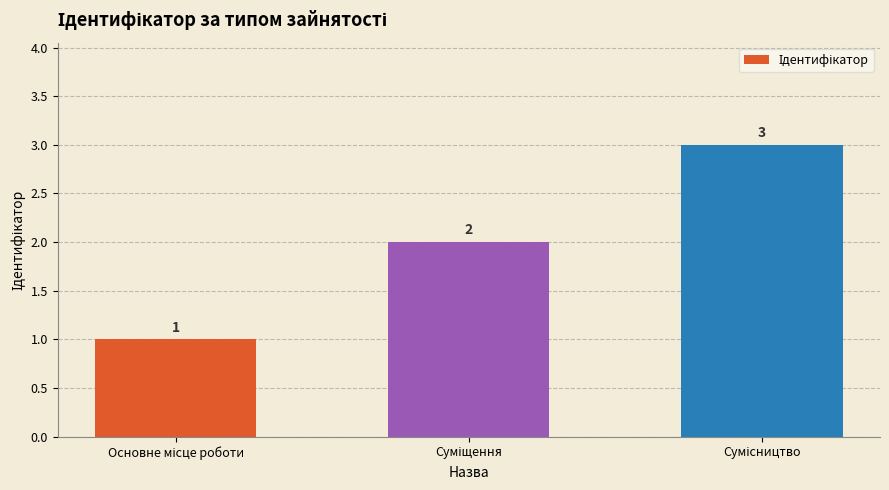

How many values are between 1 and 3?

3